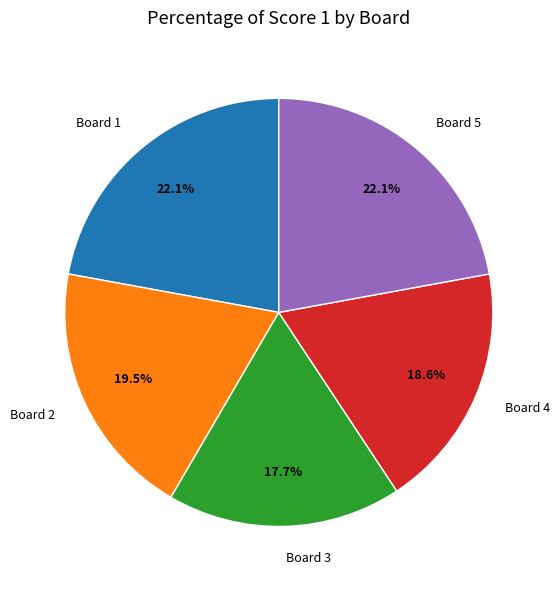

How much of the chart is everything except Board 3?

82.3%